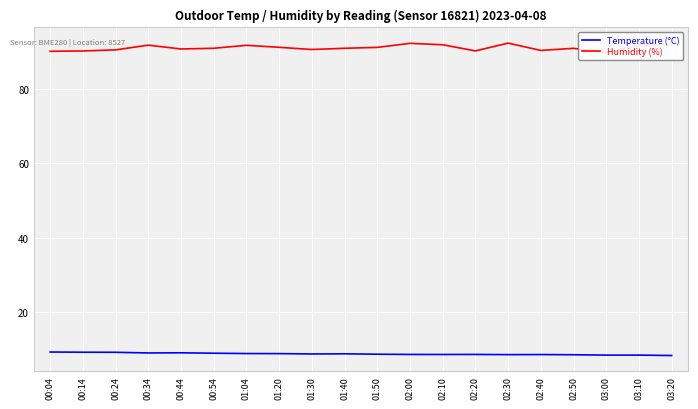

The value of Humidity (%) at 00:04 is 90.1. True or false?

True